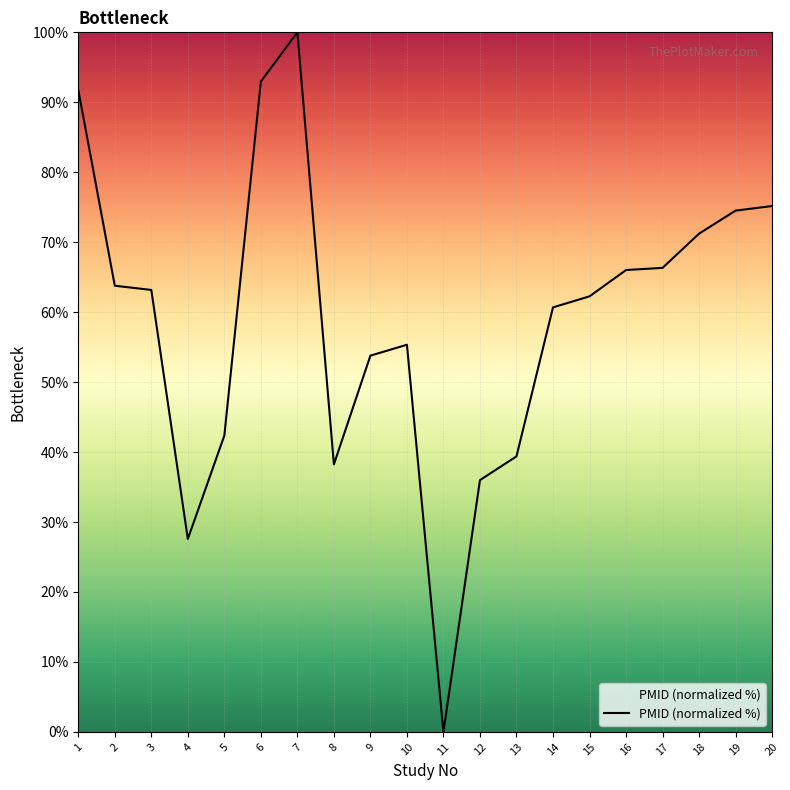

Is this an area chart (filled region under the line)?

No